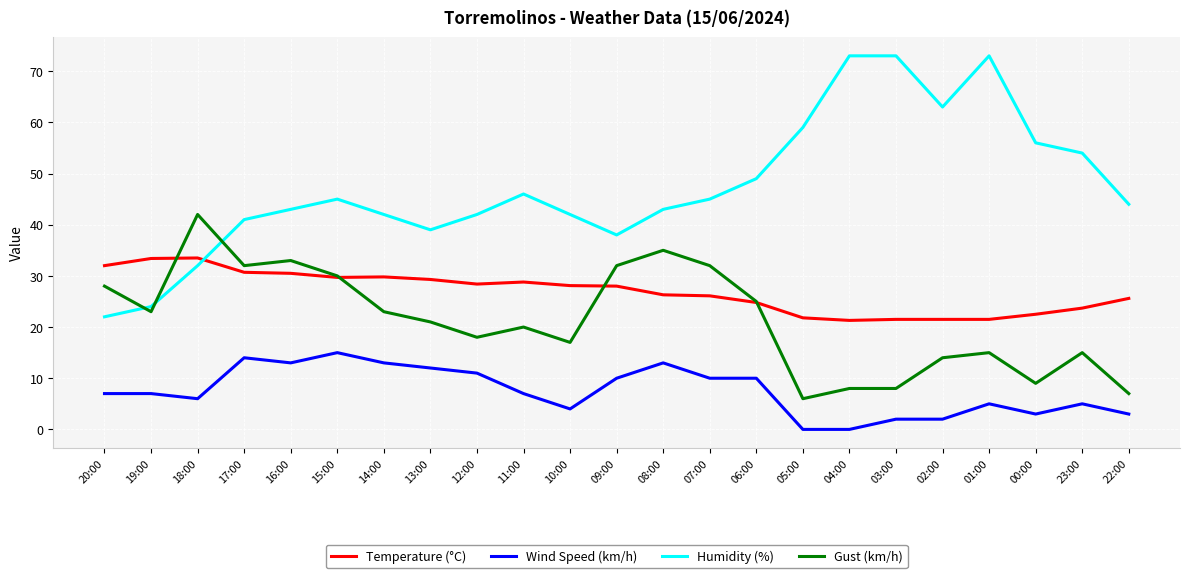

What is the difference between the highest and lowest values at 11:00?

39.0